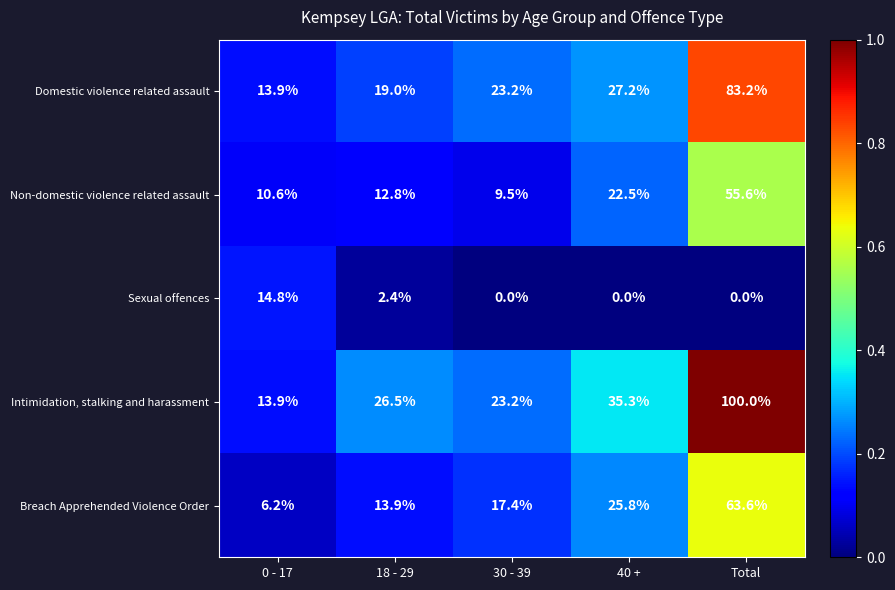

The Non-domestic violence related assault series shows 10.6 at 0 - 17. True or false?

True